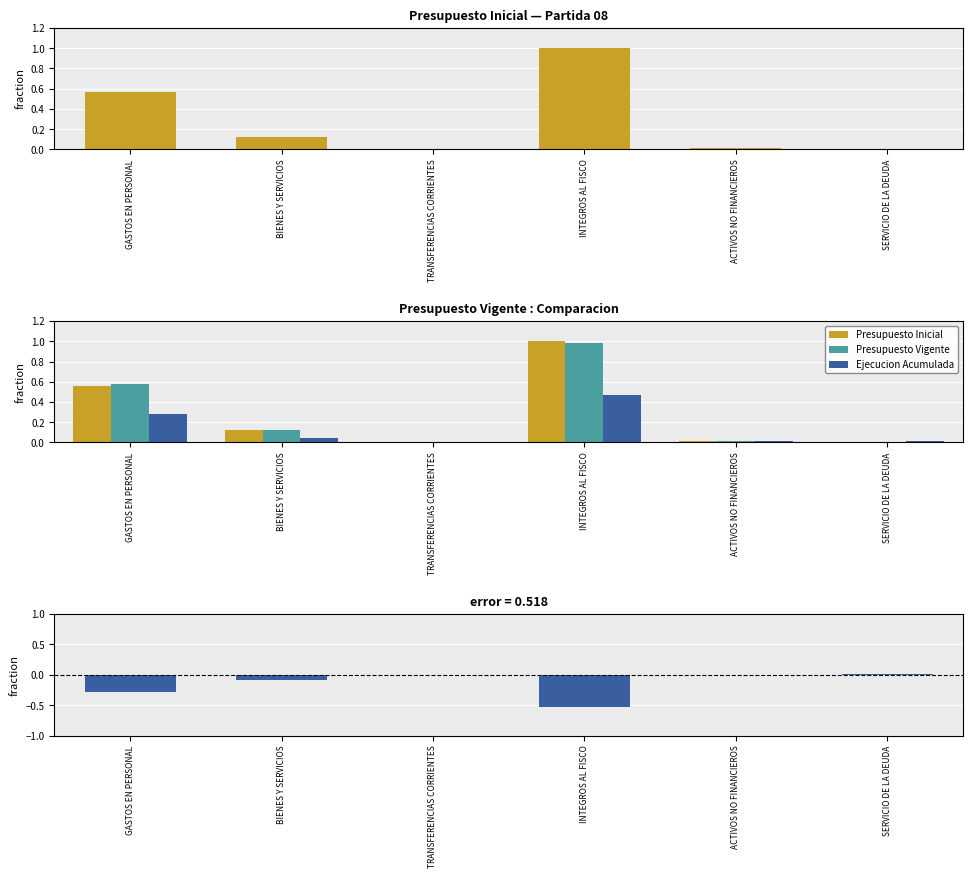

At how many categories does at least one series exceed 0?

6